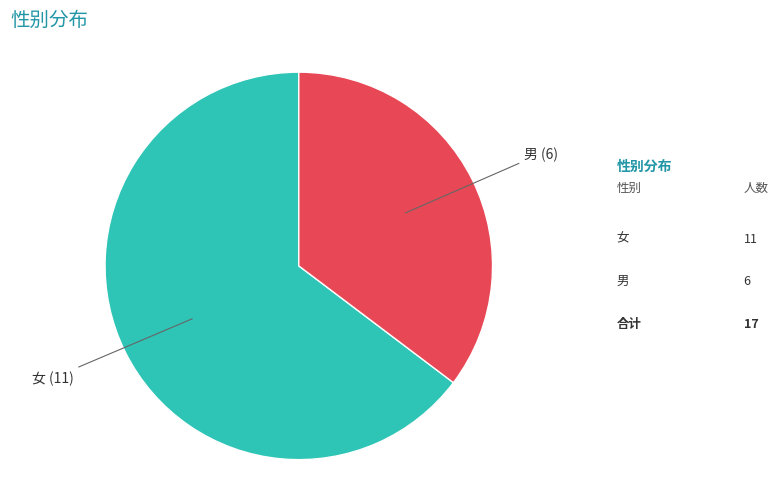

Is there a majority slice in this chart?

Yes